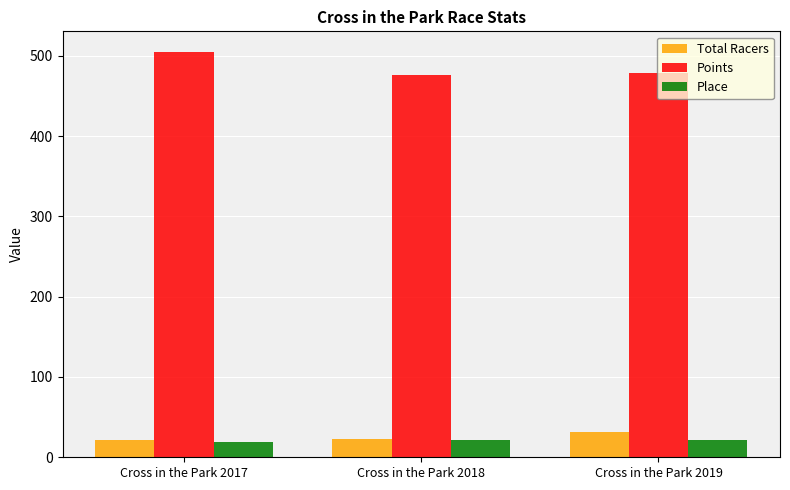

What is the value of the Place bar at the 1st from the left?

19.0